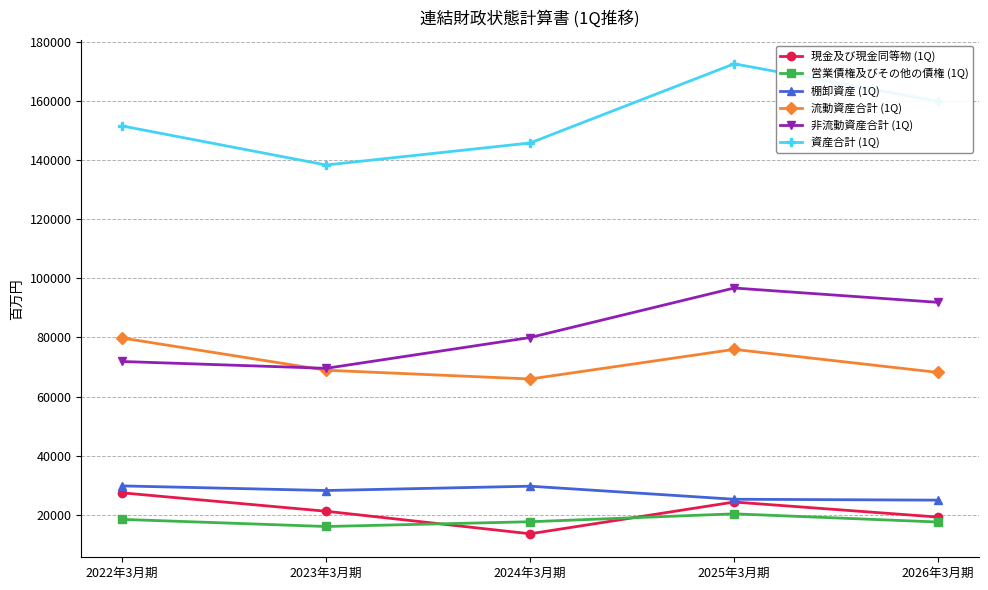

True or false: 棚卸資産 (1Q) has a value of 46809 at 2023年3月期.

False